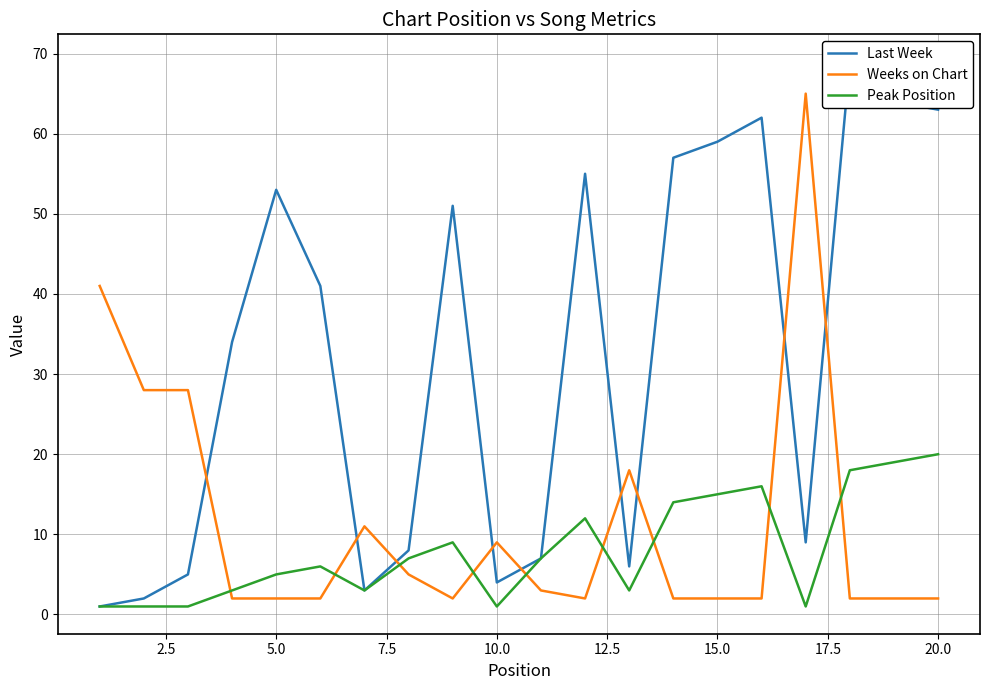

What is the average value of the Weeks on Chart series?

12